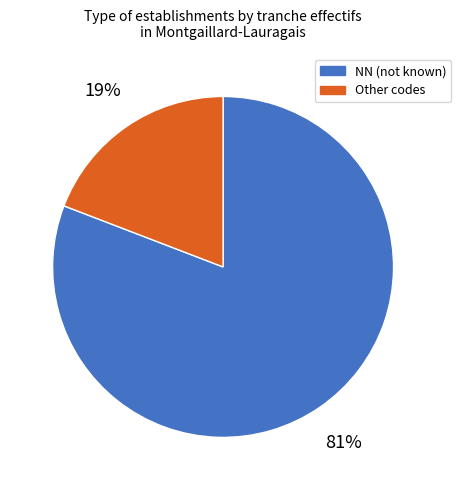

To the nearest percent, what is the average slice percentage?

50%